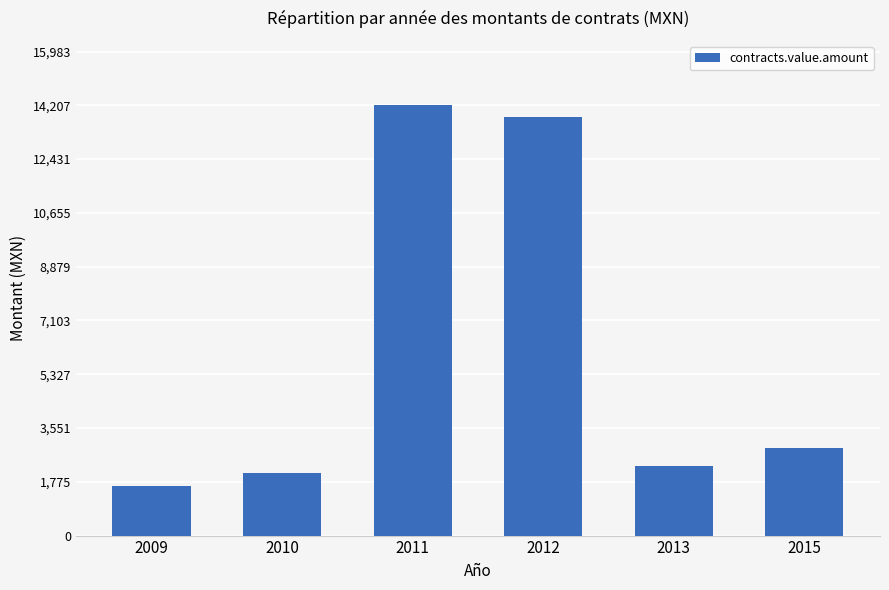

List the labels in order of value, smallest first.

2009, 2010, 2013, 2015, 2012, 2011